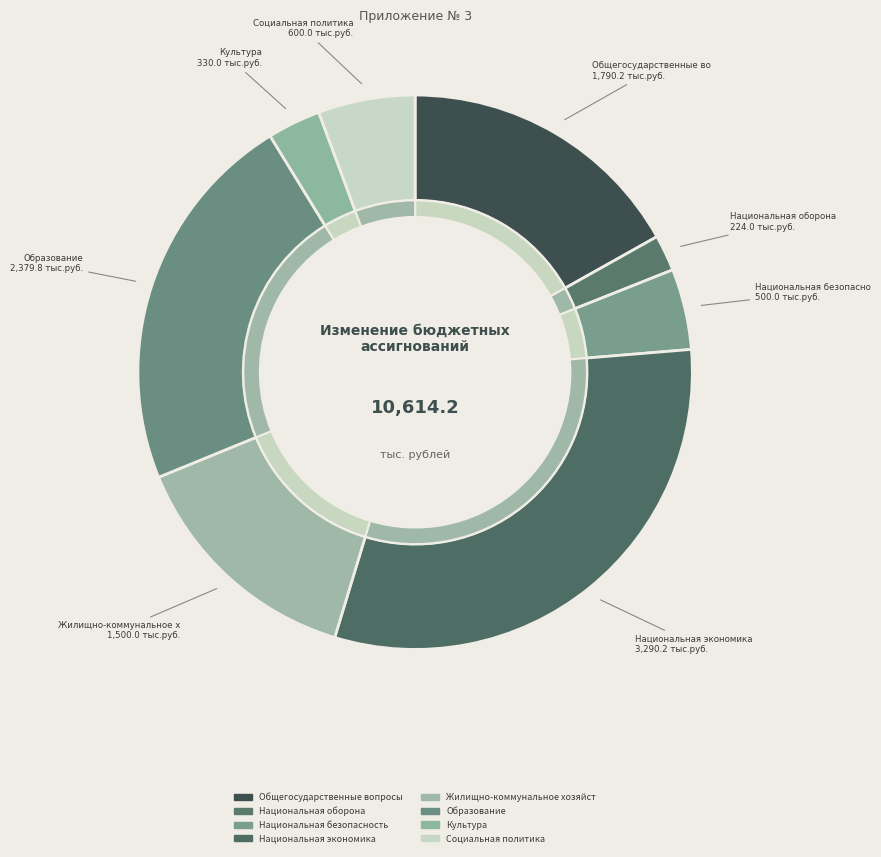

Does any single category account for the majority?

No